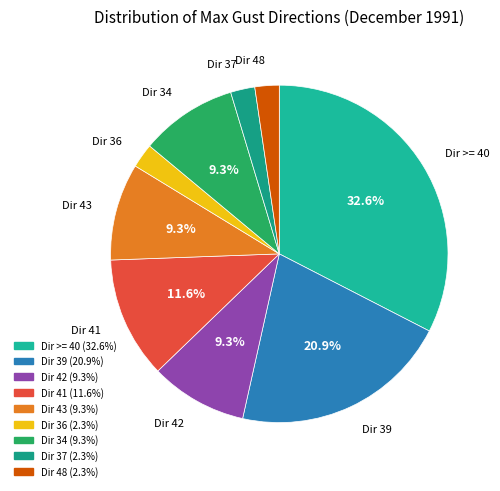

True or false: Dir 34 accounts for 9% of the total.

True